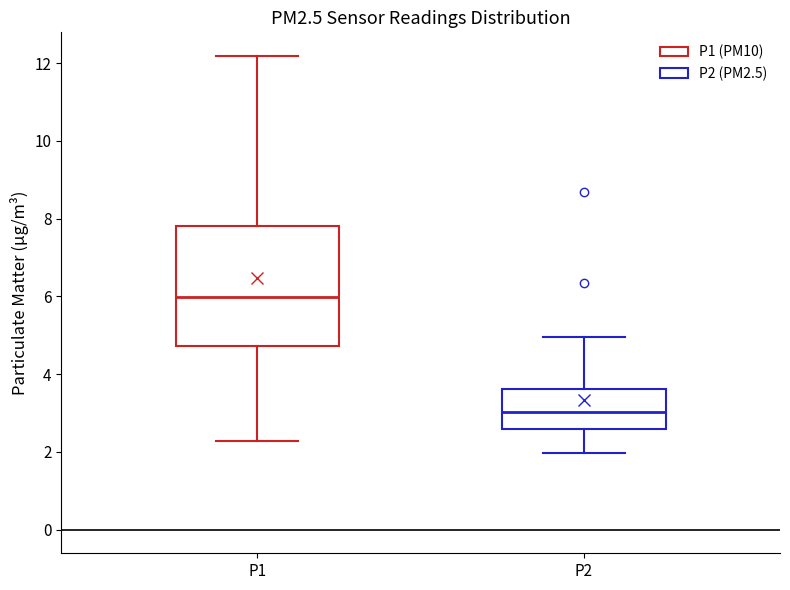

Reading left to right, read every box against the y-axis: the position of its median line, the range the box covers, and the ends of its whiskers. The values are not printed on the chart, so give them approximately, as read against the axis.

P1: median 6.0, box 4.8 to 7.8, whiskers 2.2 to 12.2
P2: median 3.0, box 2.6 to 3.6, whiskers 2.0 to 5.0